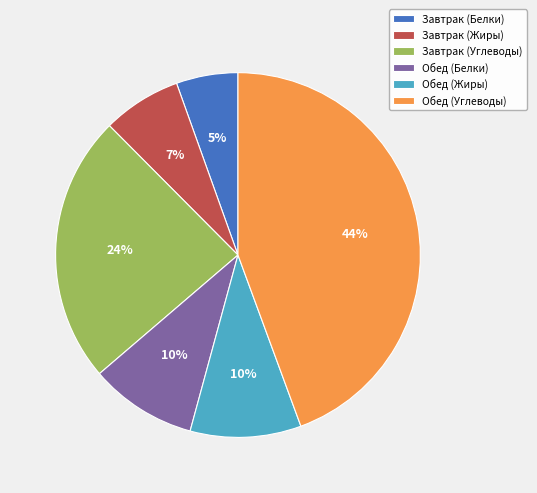

How many segments does this pie chart have?

6